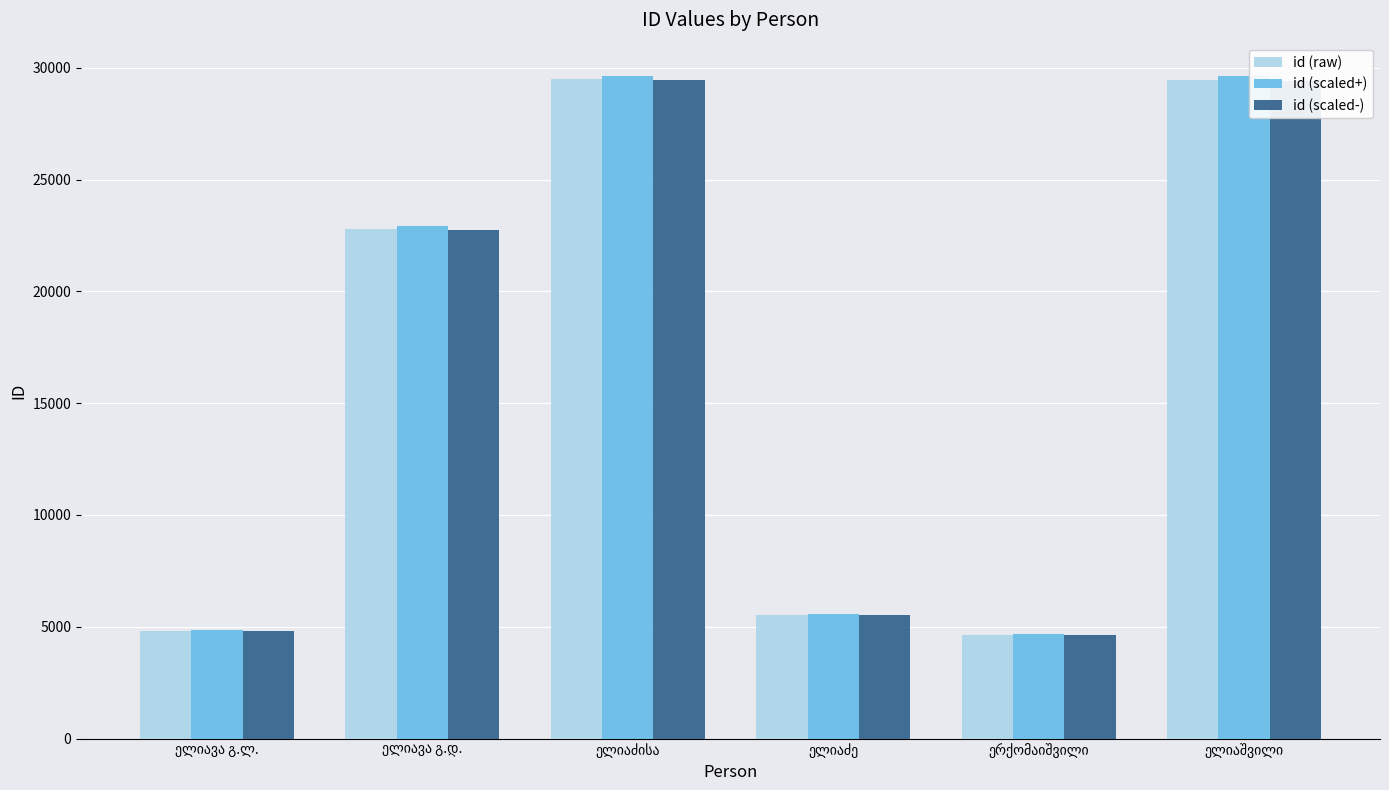

What is the average value of the id (scaled+) series?

16207.6